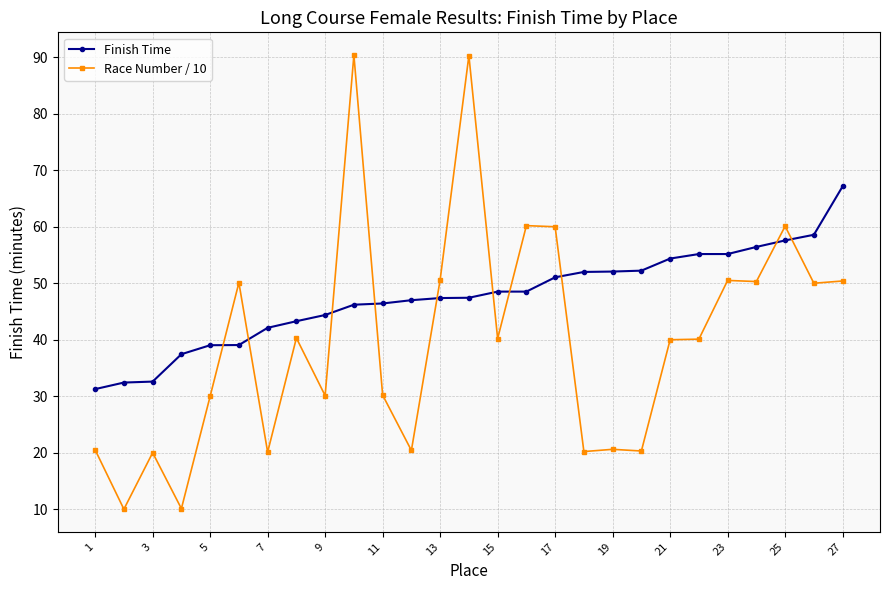

Which series has the largest total across all categories?

Finish Time